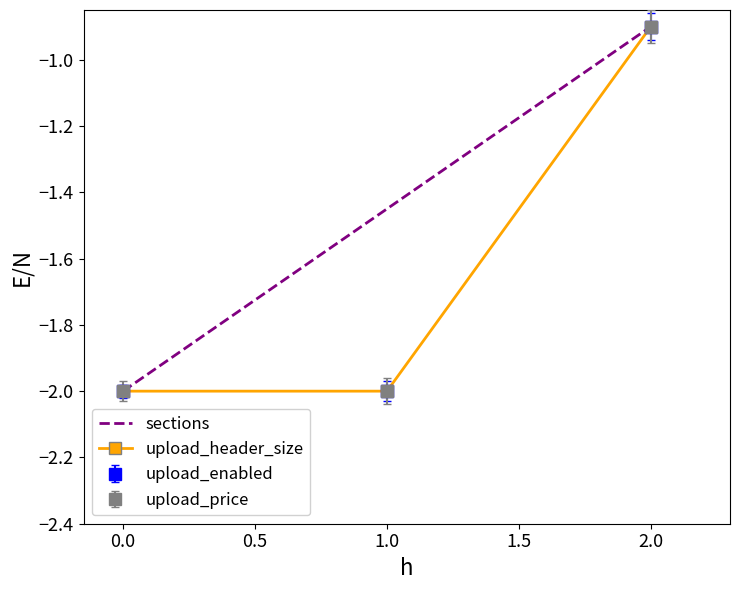

Does the chart have visible grid lines?

No